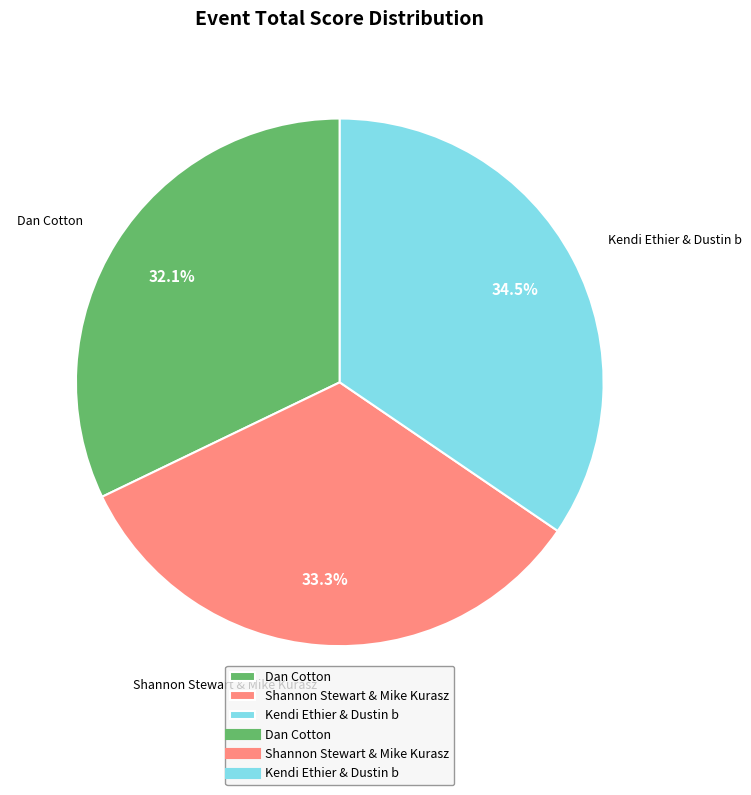

To the nearest percent, what is the combined percentage of Dan Cotton and Shannon Stewart & Mike Kurasz?

65%